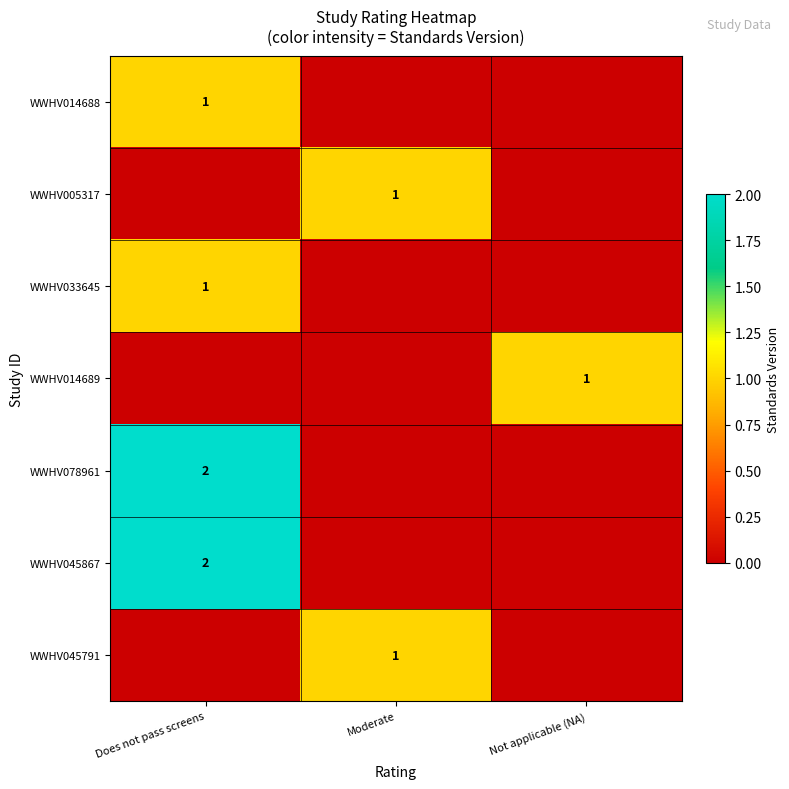

True or false: WWHV078961 has a value of 2 at Does not pass screens.

True